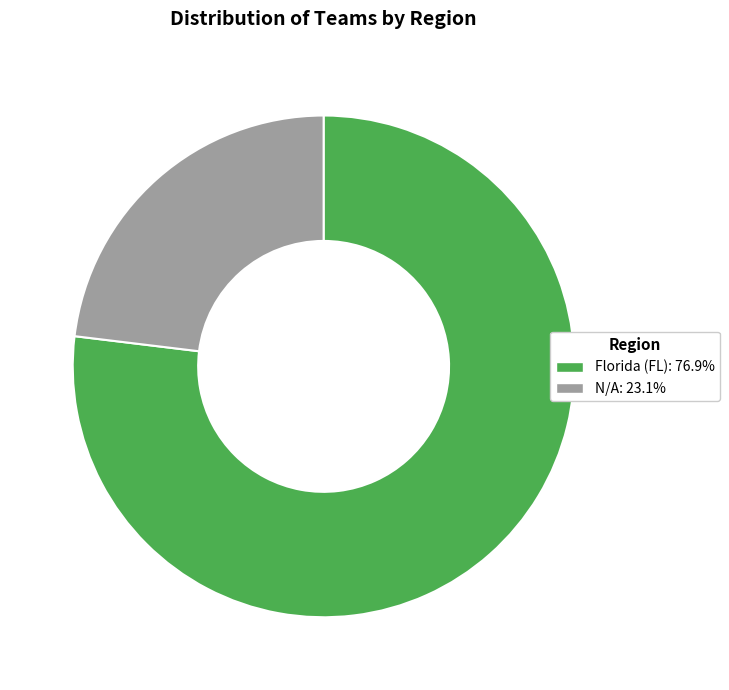

Rank the categories by value from lowest to highest.

N/A, Florida (FL)